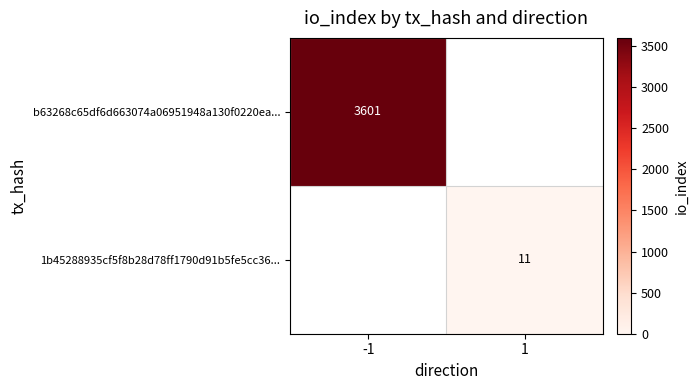

The value of b63268c65df6d663074a06951948a130f0220ea... at -1 is 3601. True or false?

True